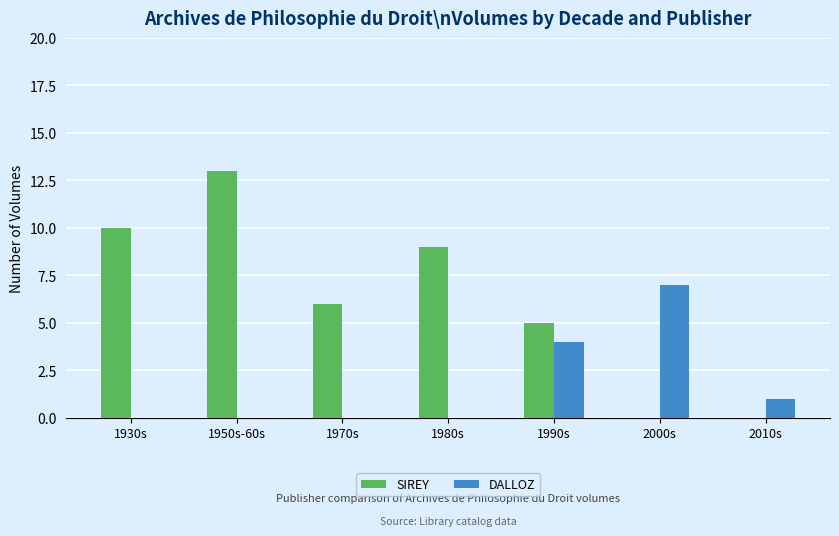

Reading right to left, list all the values displayed in this chart.

SIREY: 2010s=0	2000s=0	1990s=5	1980s=9	1970s=6	1950s-60s=13	1930s=10
DALLOZ: 2010s=1	2000s=7	1990s=4	1980s=0	1970s=0	1950s-60s=0	1930s=0